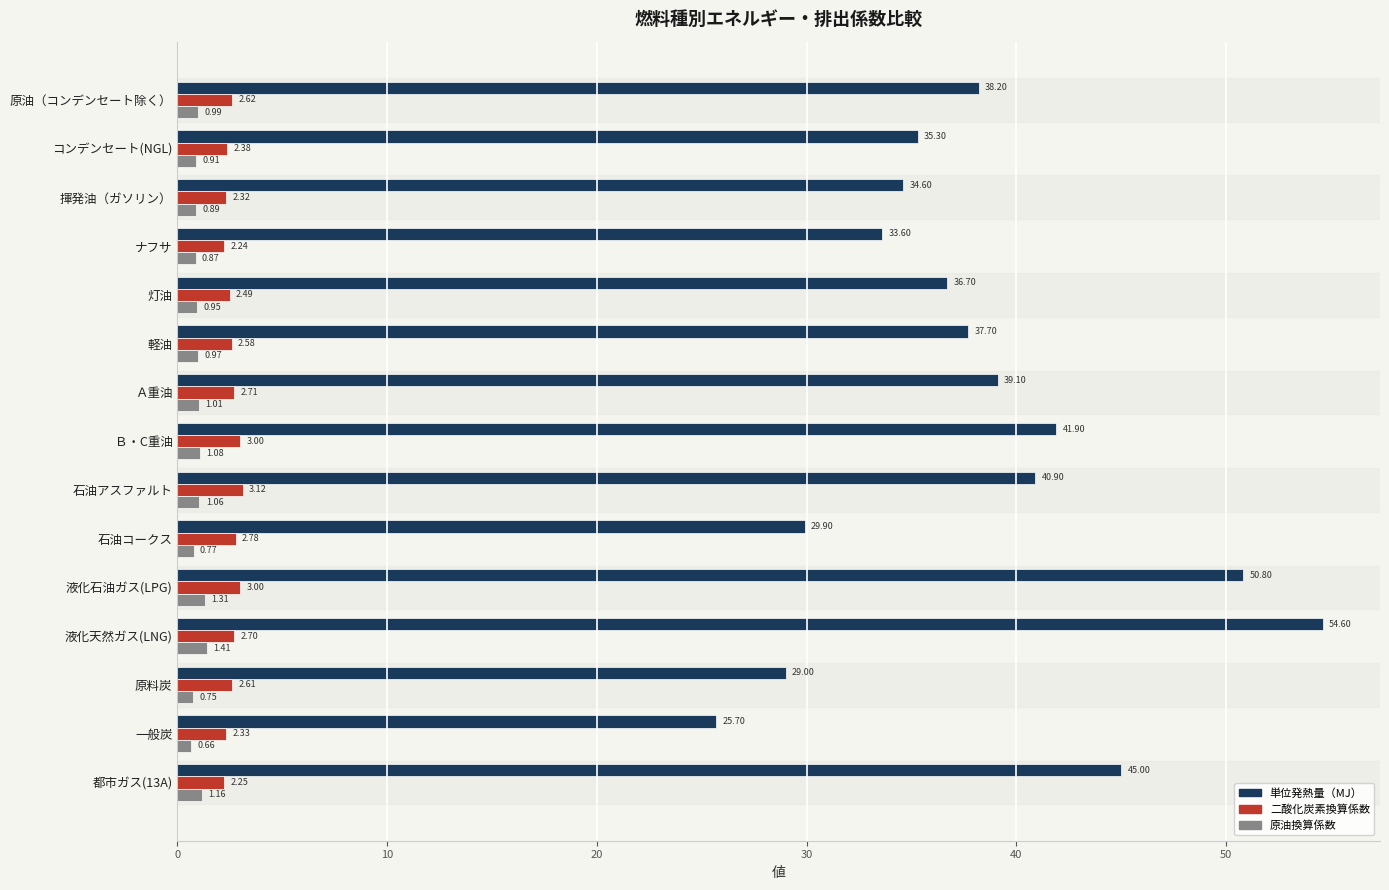

List the series in order of their peak value, highest first.

単位発熱量（MJ）, 二酸化炭素換算係数, 原油換算係数